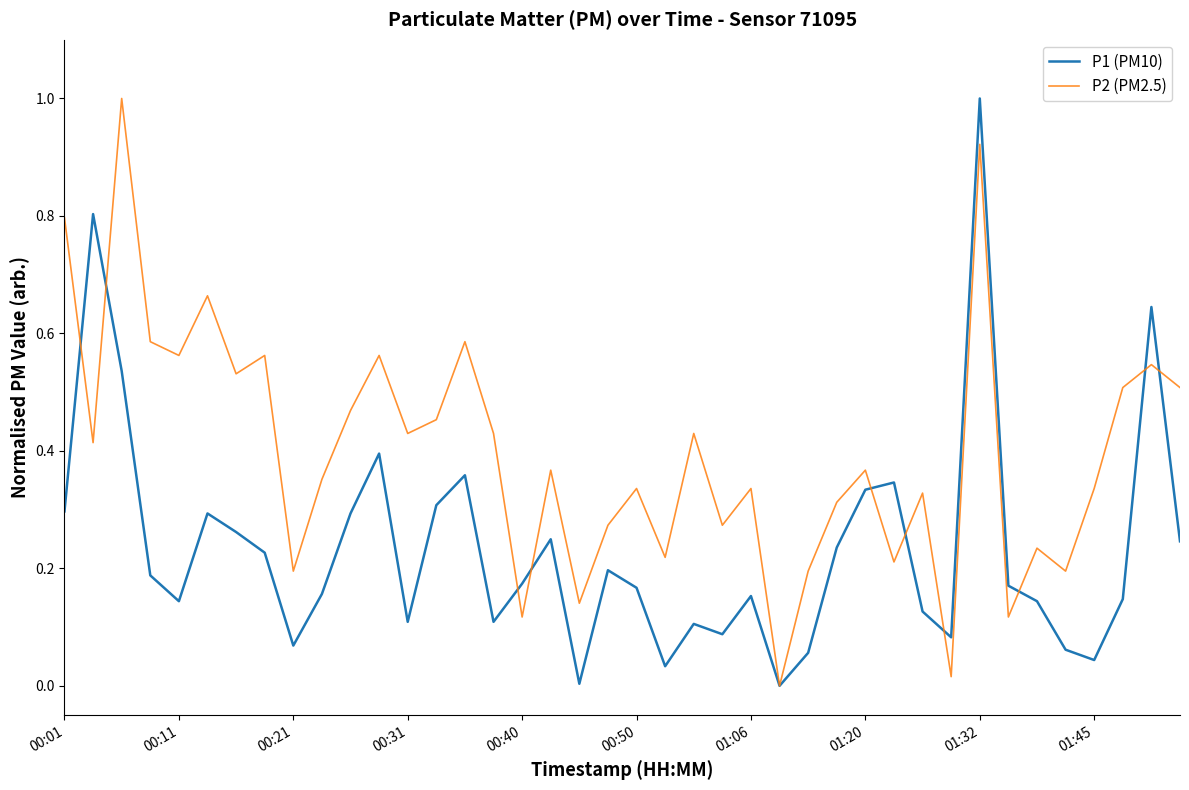

Which series has the largest total across all categories?

P2 (PM2.5)